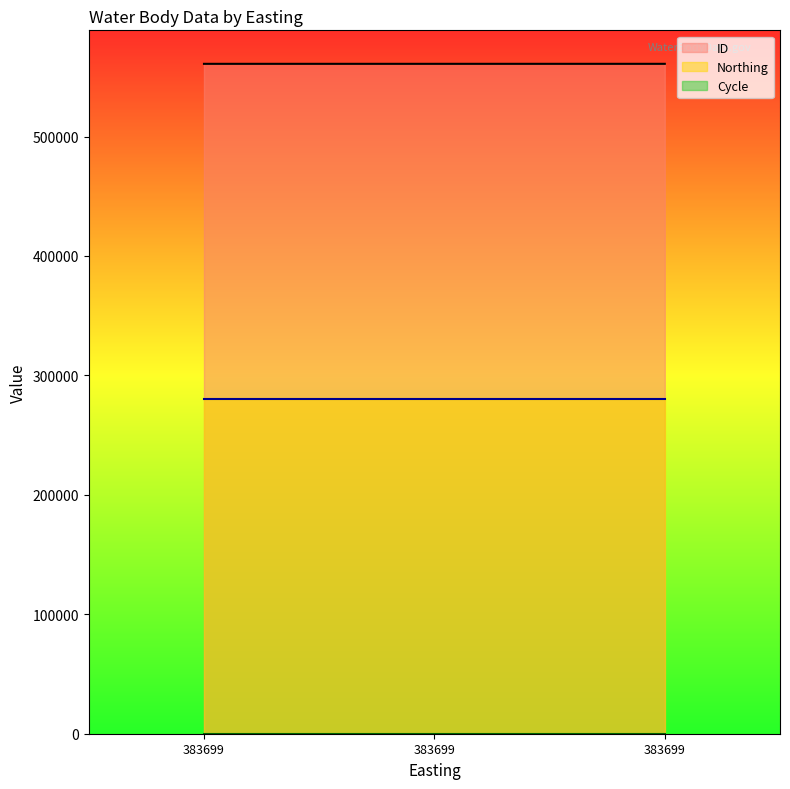

Reading left to right, transcribe all the data shown in this chart.

ID: 560852	560853	560854
Northing: 280137	280137	280137
Cycle: 3	3	3